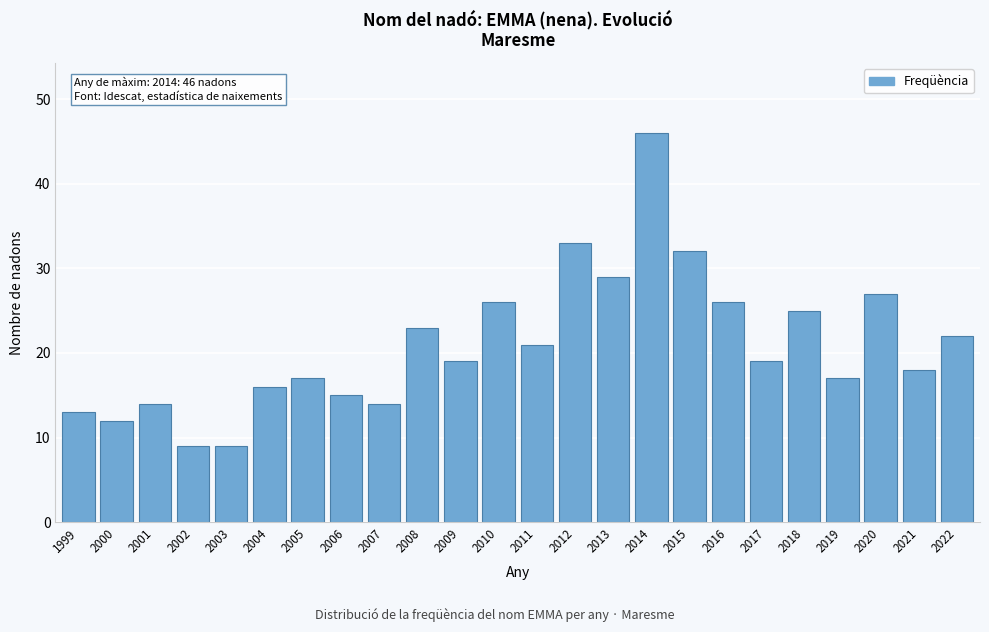

Reading left to right, transcribe all the data shown in this chart.

13	12	14	9	9	16	17	15	14	23	19	26	21	33	29	46	32	26	19	25	17	27	18	22